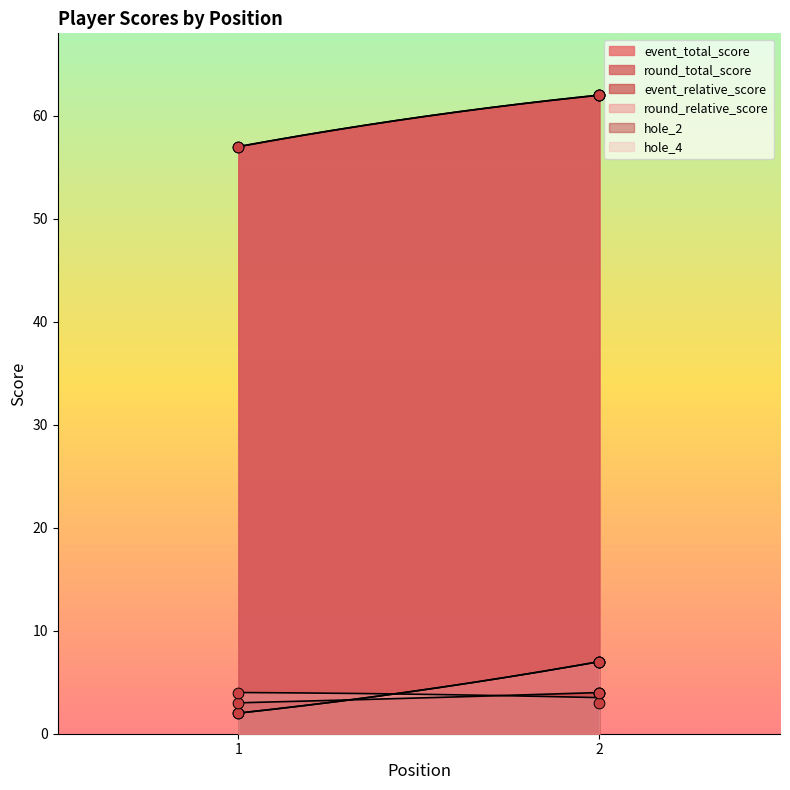

What is the total value across all series at 1?

125